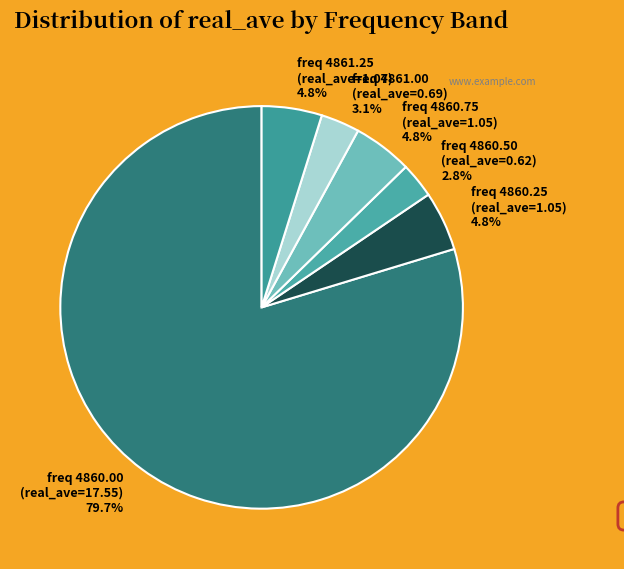

To the nearest percent, what is the average slice percentage?

17%